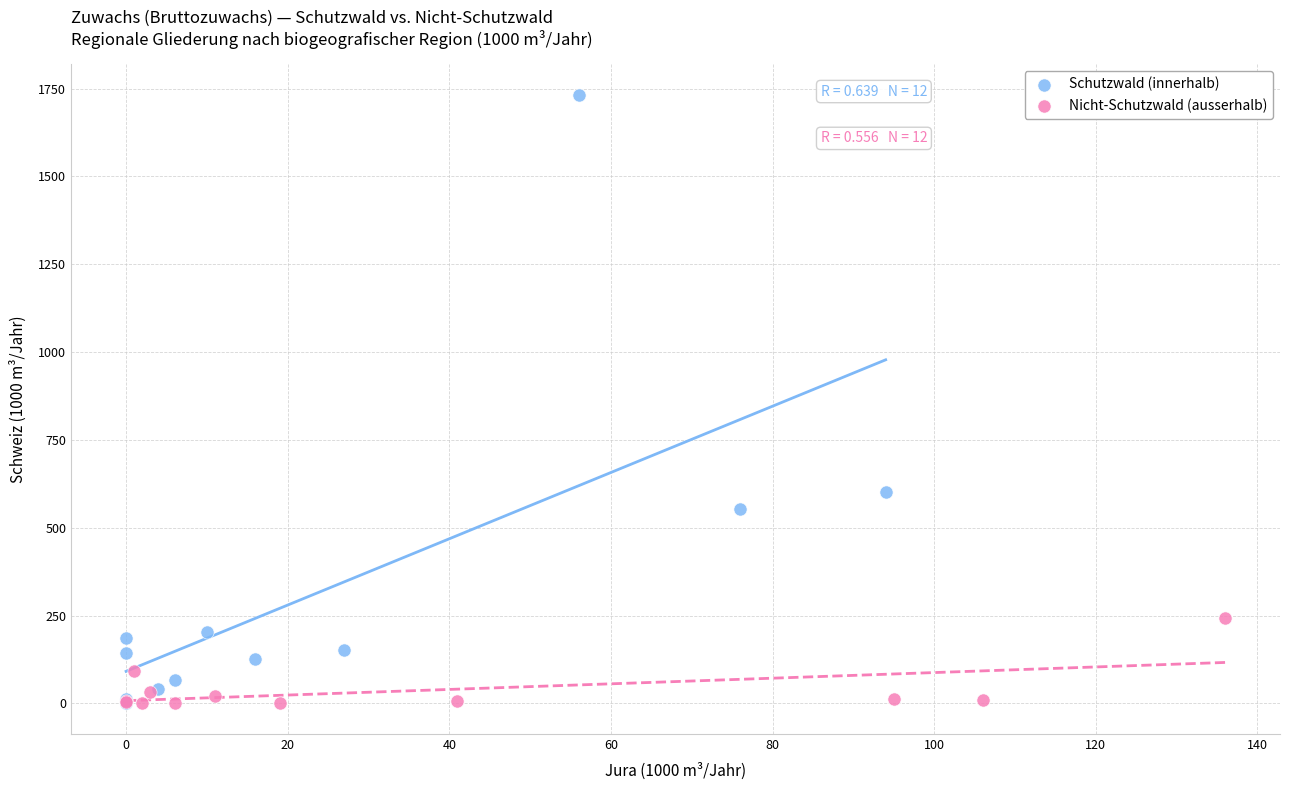

What are all the series names shown in the legend?

Schutzwald (innerhalb), Nicht-Schutzwald (ausserhalb)